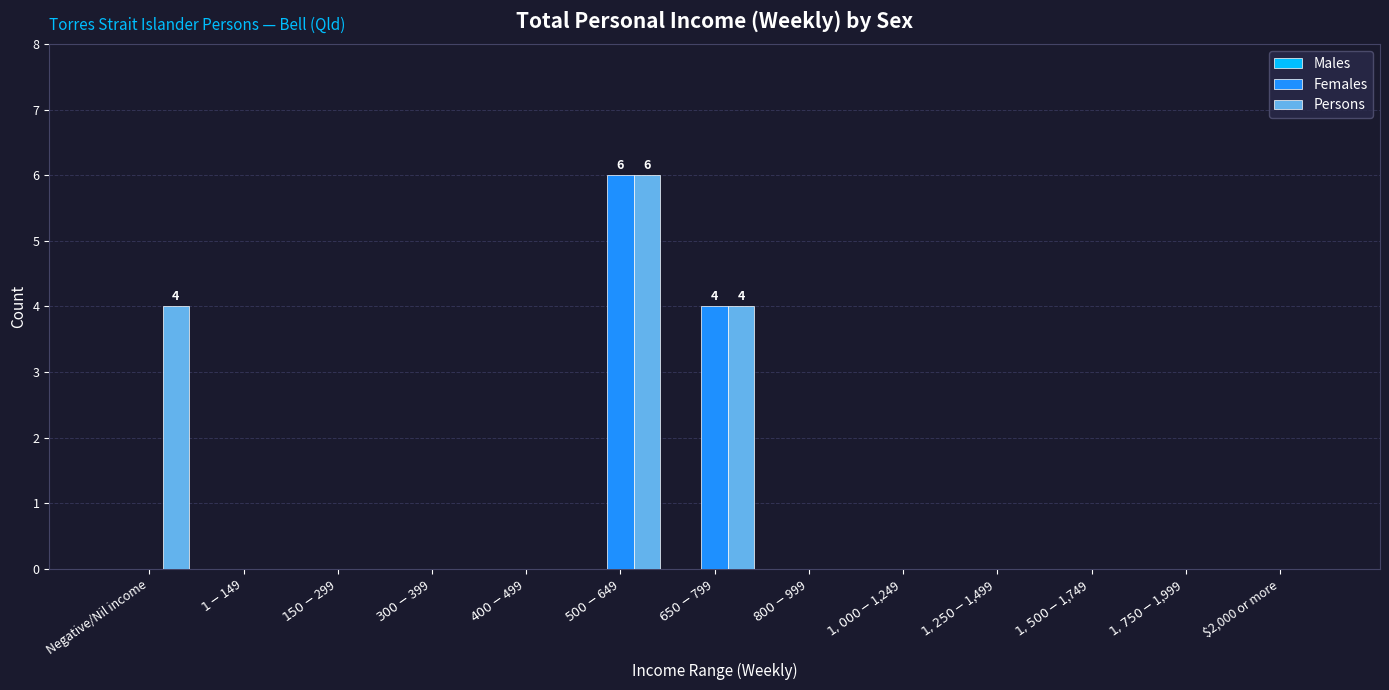

Is it true that Persons equals -2 at $2,000 or more?

False